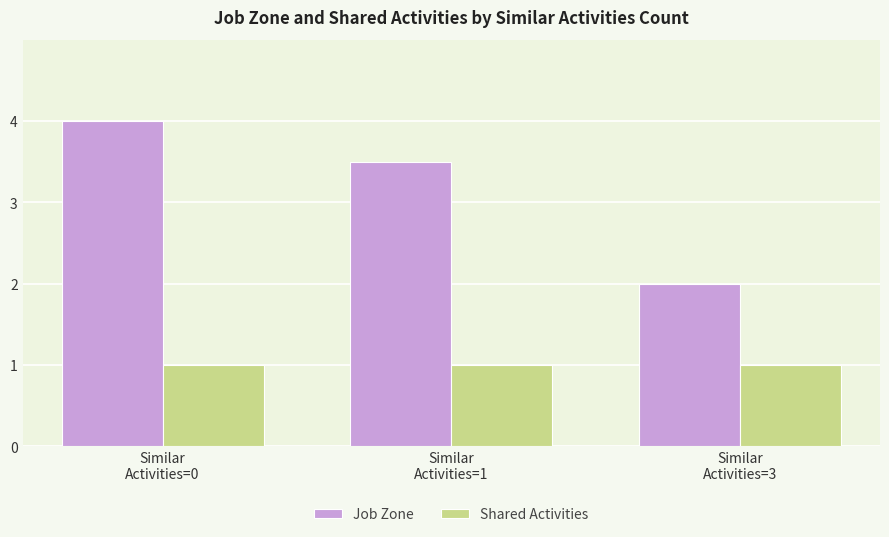

What is the label of the 3rd bar from the right?

Similar
Activities=0